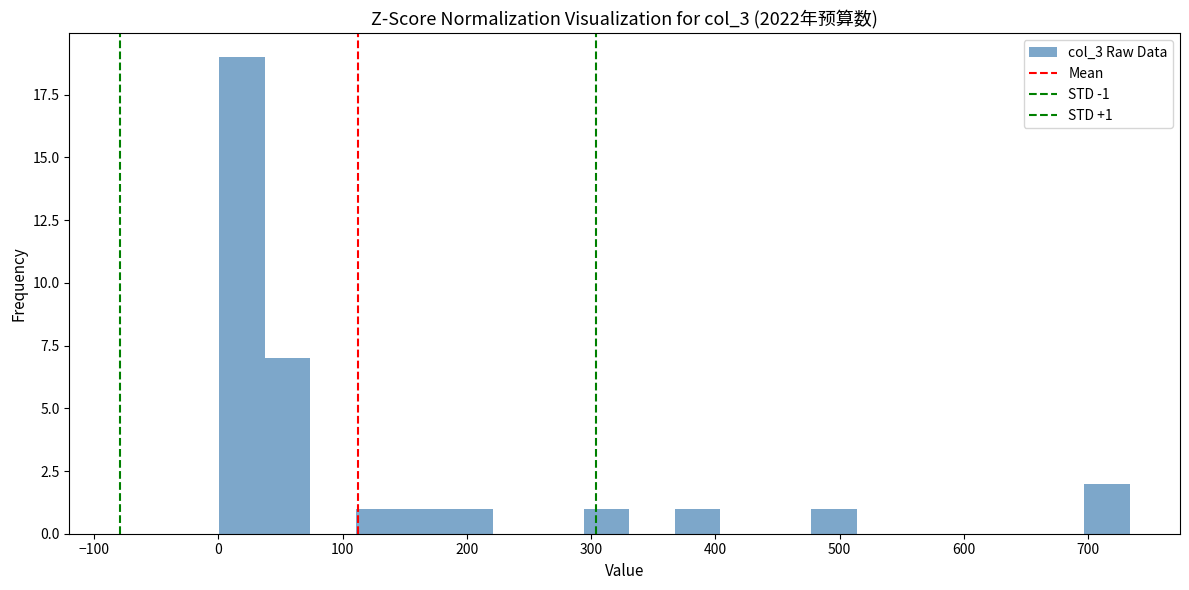

Around what value on the x-axis is the tallest bar? Give the approximate position of its centre, as read against the axis.

20